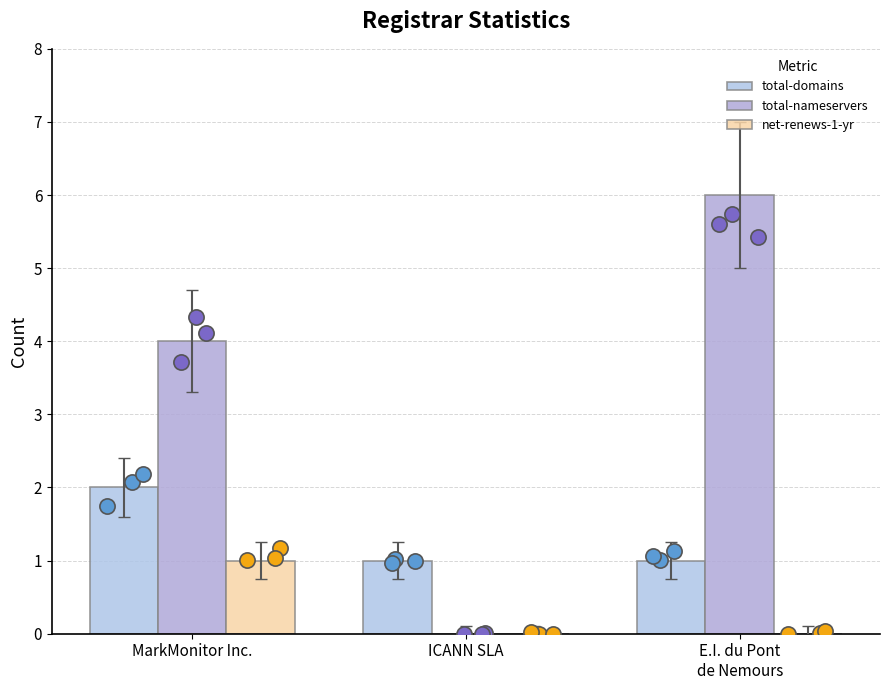

What are all the series names shown in the legend?

total-domains, total-nameservers, net-renews-1-yr